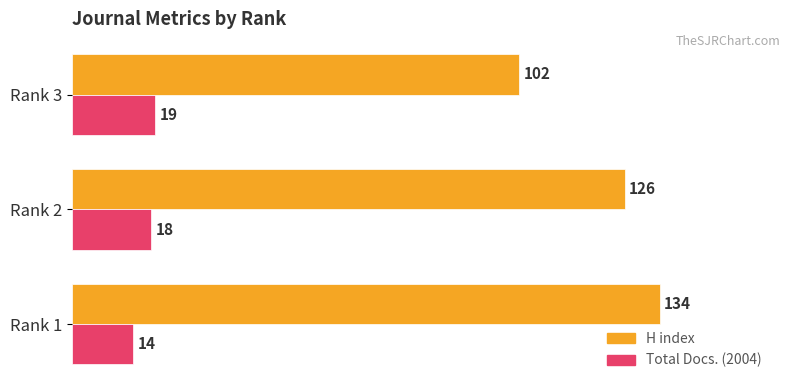

How many categories are shown in the chart?

3